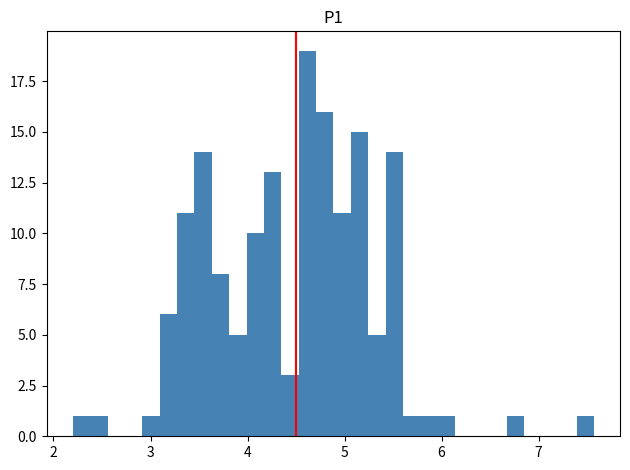

Read against the x-axis, roughly where is the centre of the tallest bar?

4.6